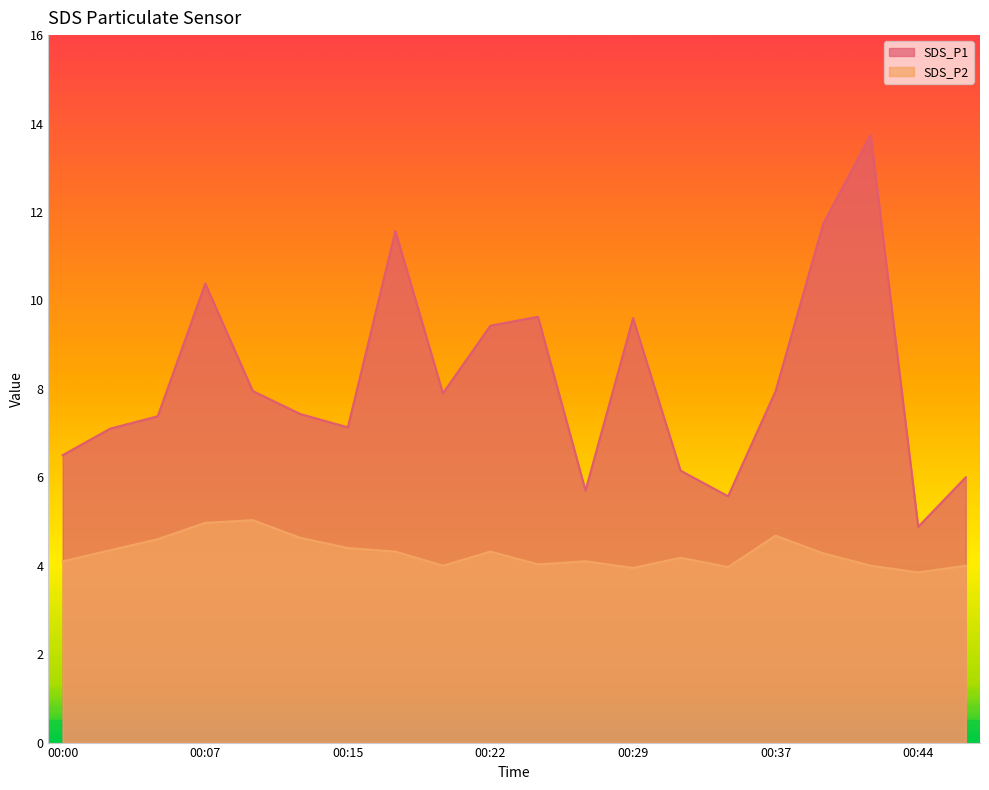

What is the highest value of the SDS_P1 series?

13.8